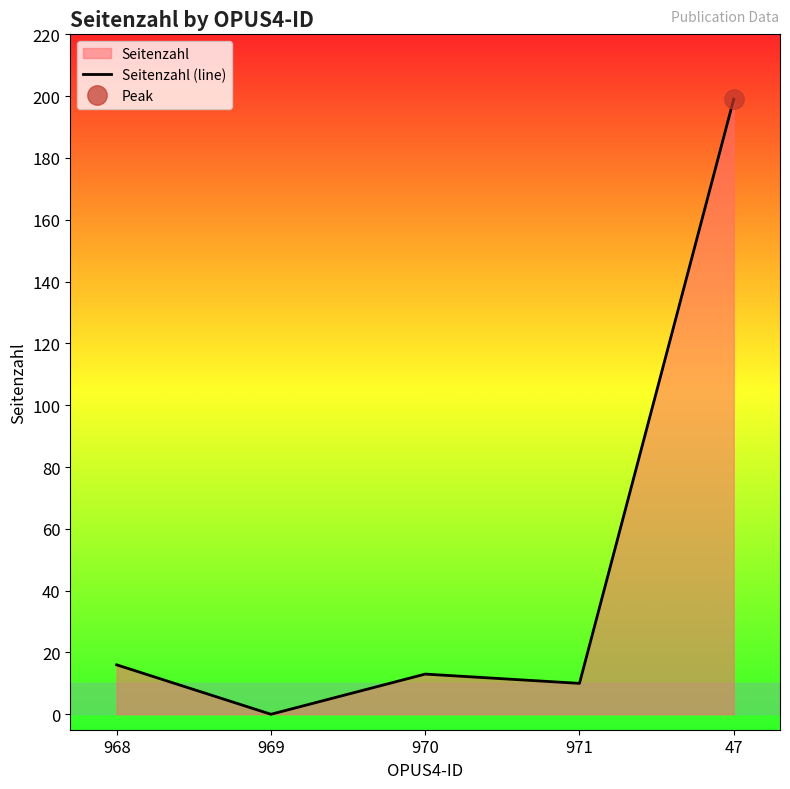

Does the chart have visible grid lines?

No